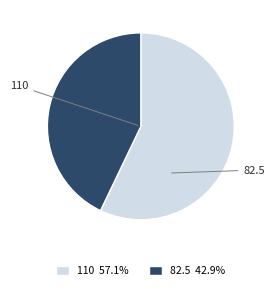

Which slice is the smallest?

82.5